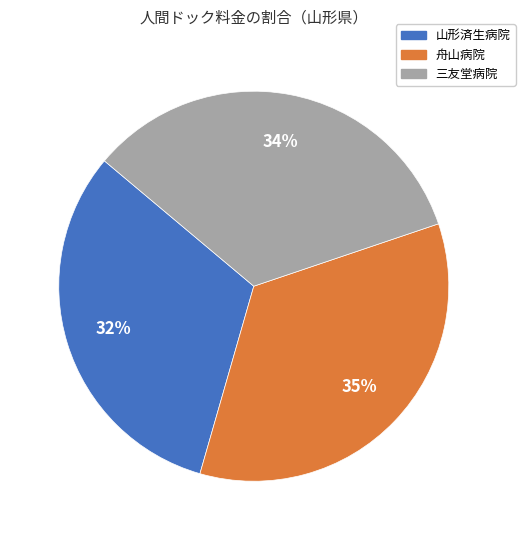

To the nearest percent, what is the difference between the largest and smallest slice percentages?

3%